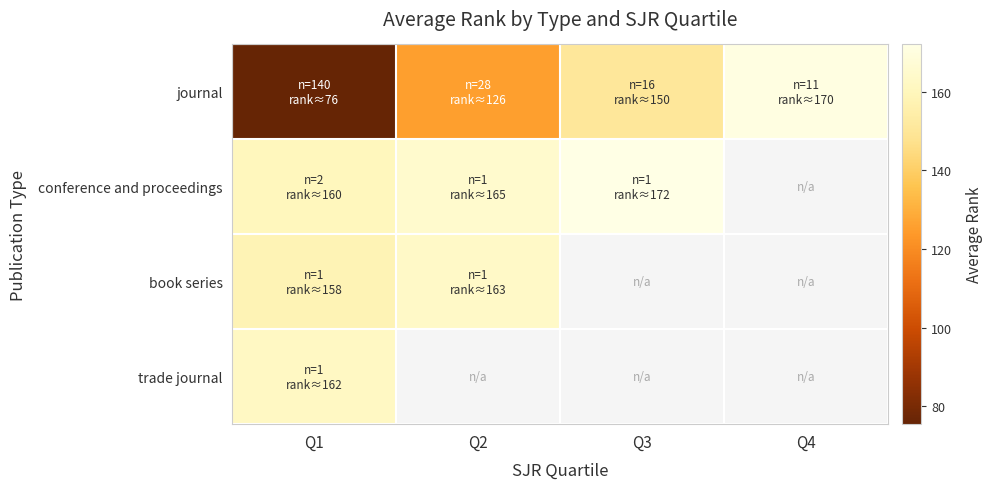

What is the total value across all series at Q3?

675.5